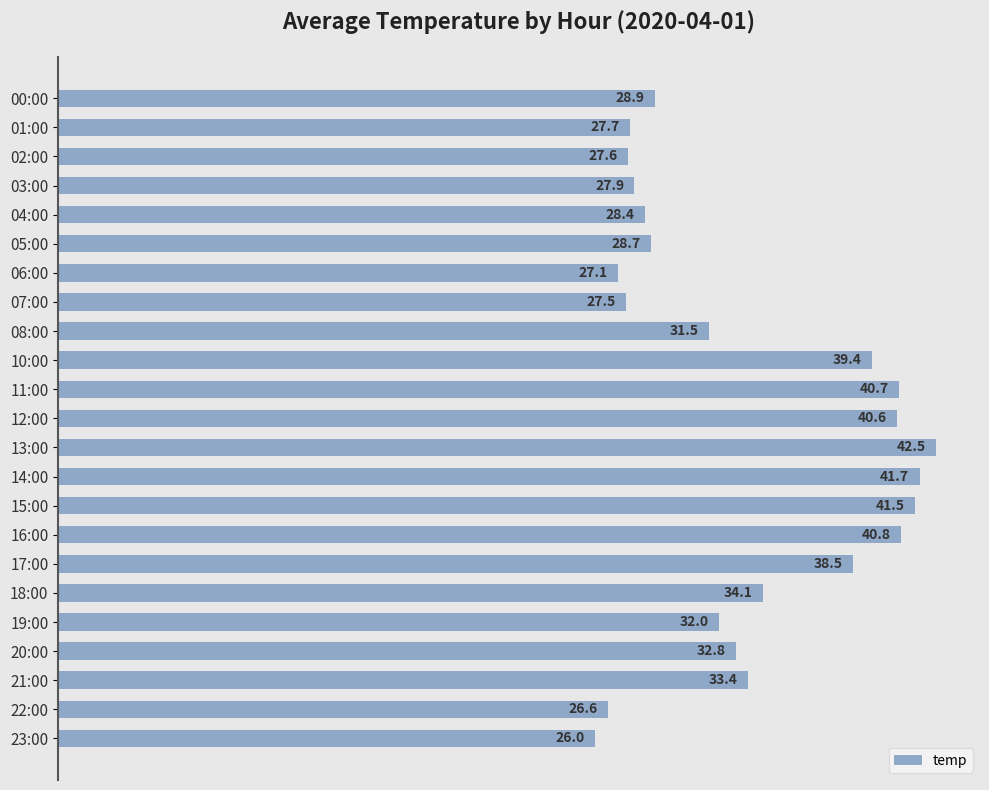

Which label corresponds to the smallest value in the chart?

23:00